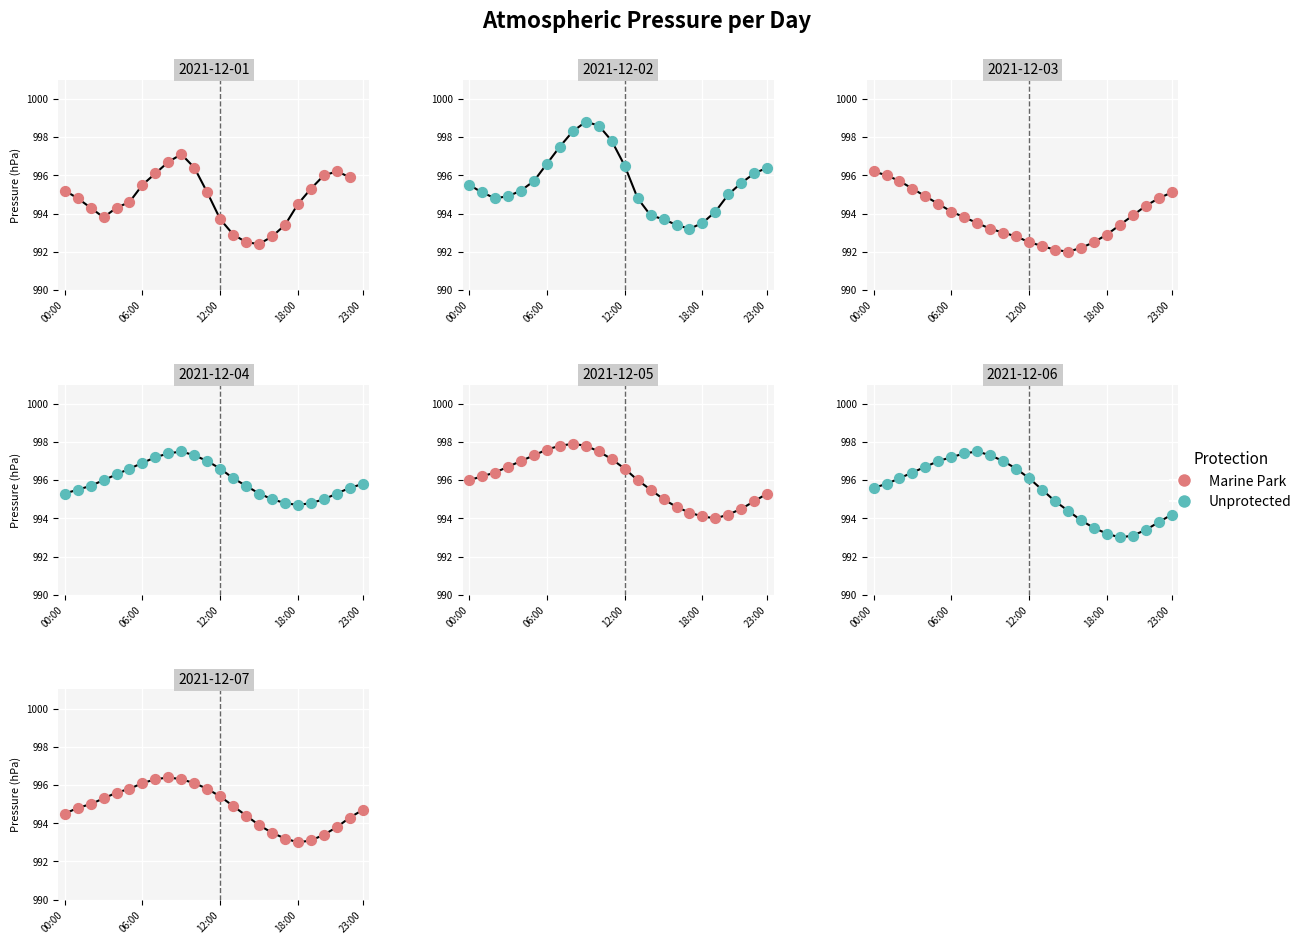

Which series reaches the minimum Y coordinate?

Marine Park